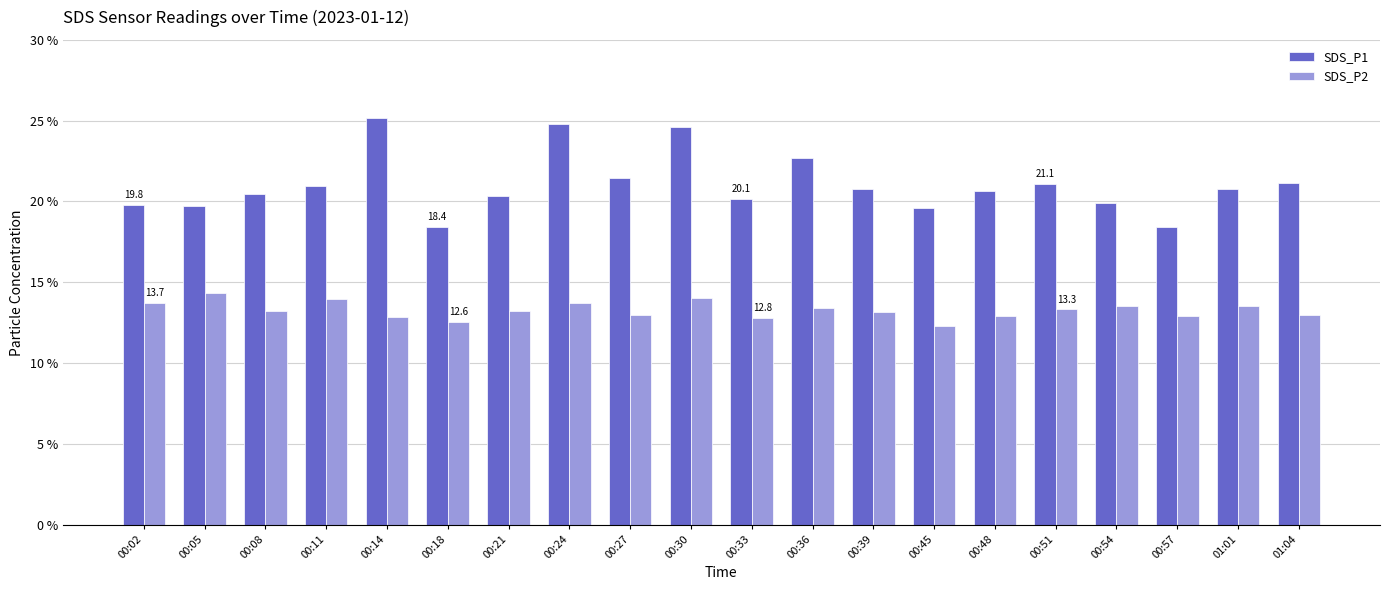

How many categories are shown in the chart?

20